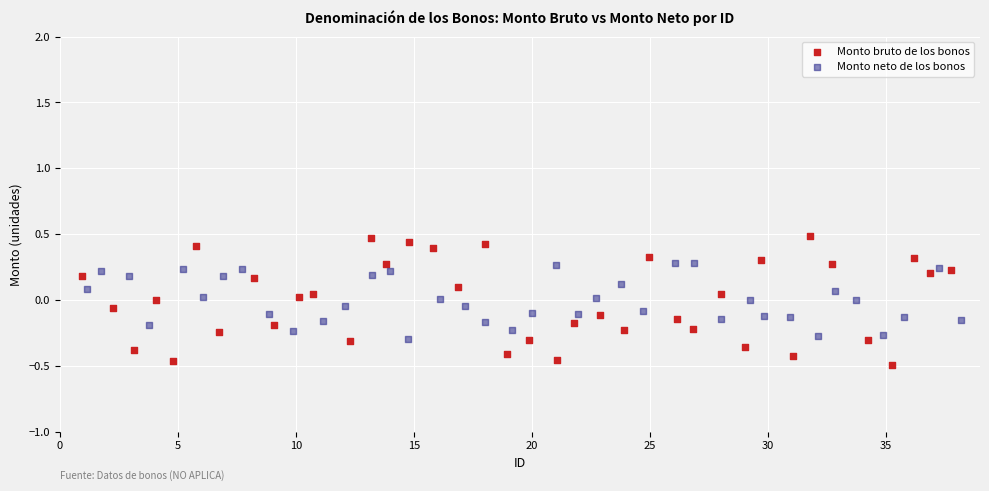

Which series contains the lowest Y value?

Monto bruto de los bonos